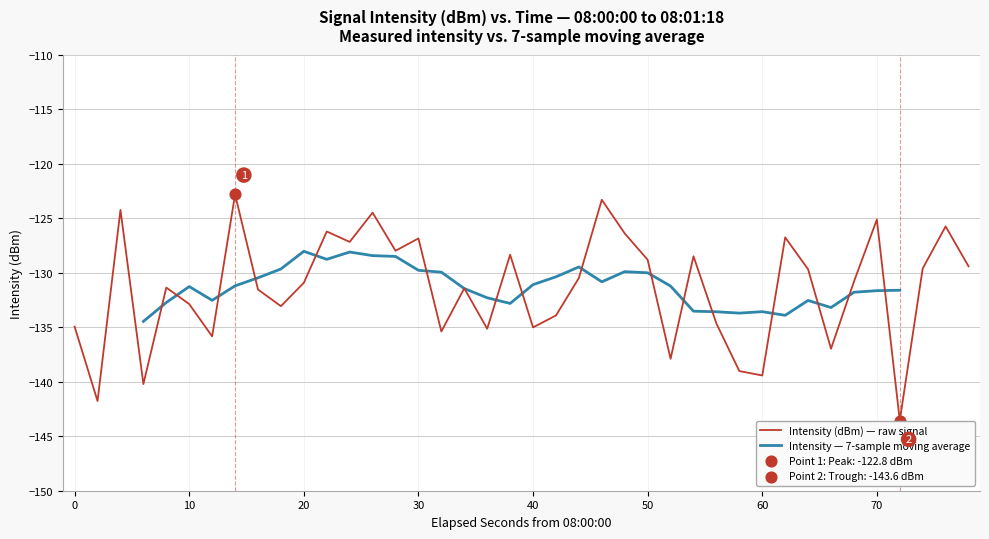

What is the highest value of the Intensity (dBm) — raw signal series?

-122.8